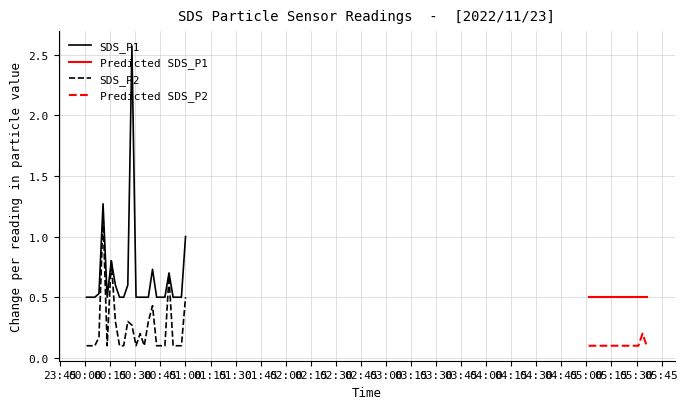

At how many categories does at least one series exceed 0?

40